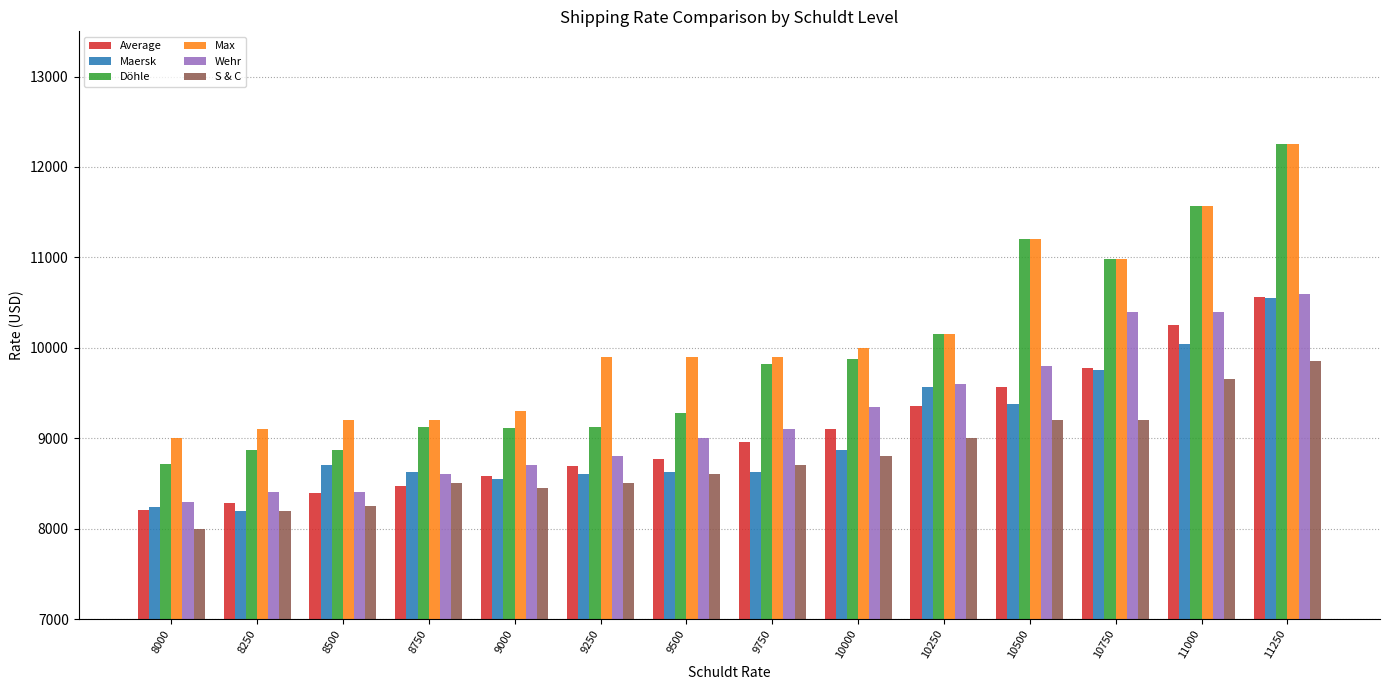

Is it true that Maersk equals 5921 at 10750?

False